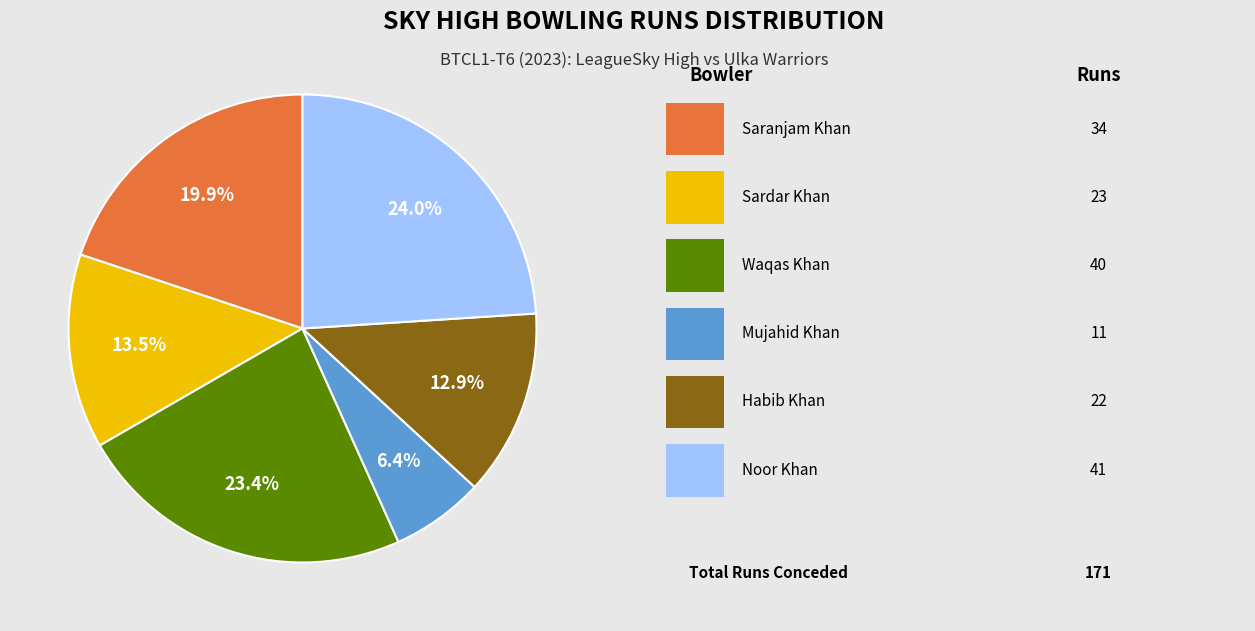

Count the number of slices in the pie.

6